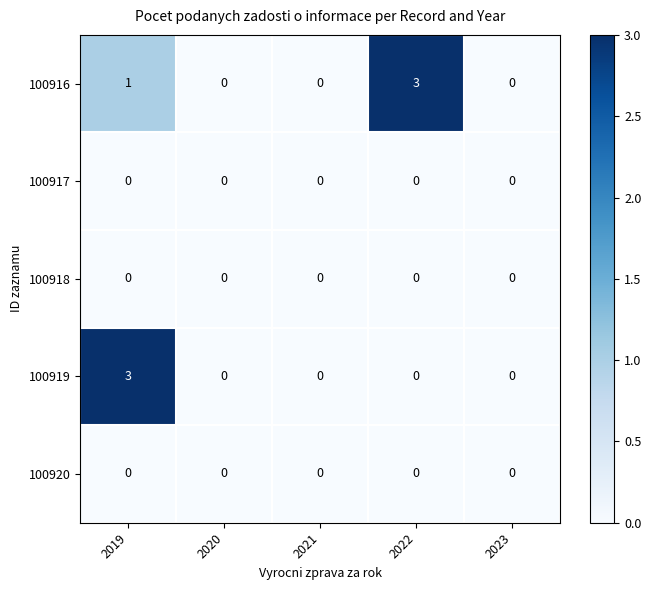

Reading right to left, what are all the values shown in this chart?

100916: 0	3	0	0	1
100917: 0	0	0	0	0
100918: 0	0	0	0	0
100919: 0	0	0	0	3
100920: 0	0	0	0	0